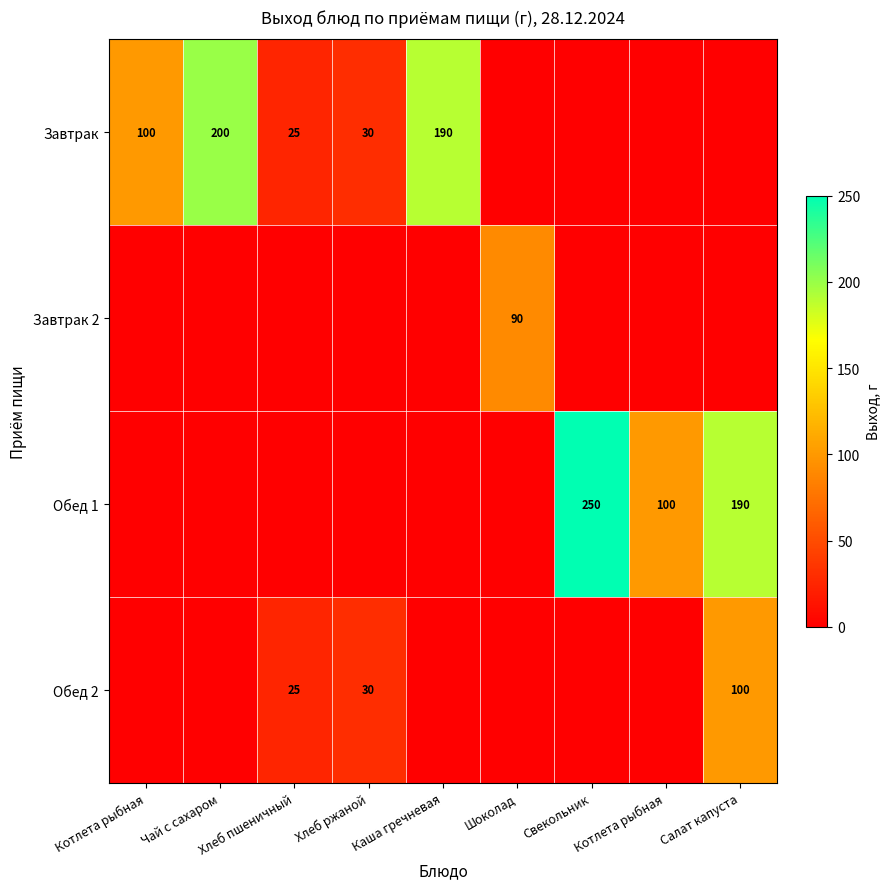

List the labels in order of Обед 1 value, largest first.

Свекольник, Салат капуста, Котлета рыбная, Котлета рыбная, Чай с сахаром, Хлеб пшеничный, Хлеб ржаной, Каша гречневая, Шоколад